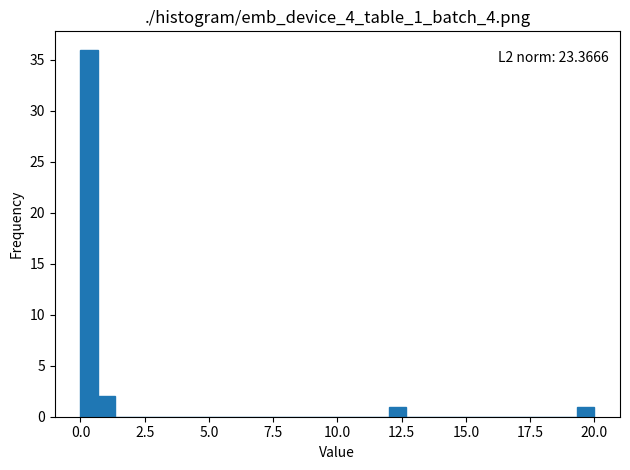

Read against the x-axis, roughly where is the centre of the tallest bar?

0.5